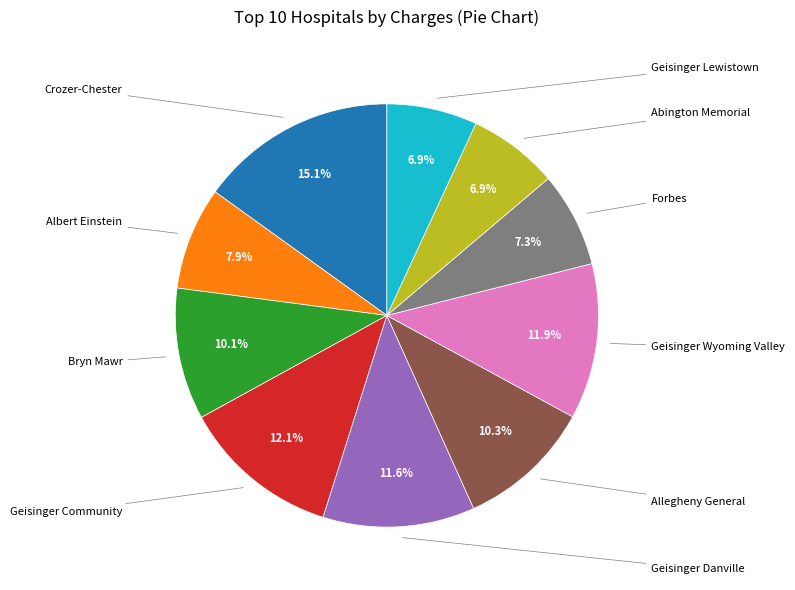

Is there any slice that represents more than half of the pie?

No